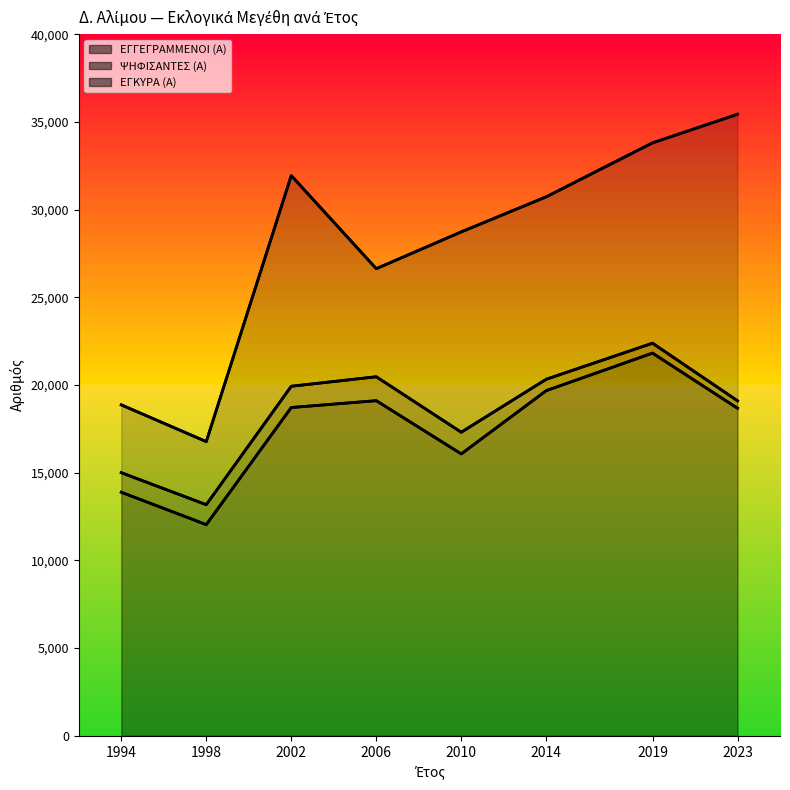

What is the value of the ΕΓΓΕΓΡΑΜΜΕΝΟΙ (Α) point at the 3rd from the left?

31937